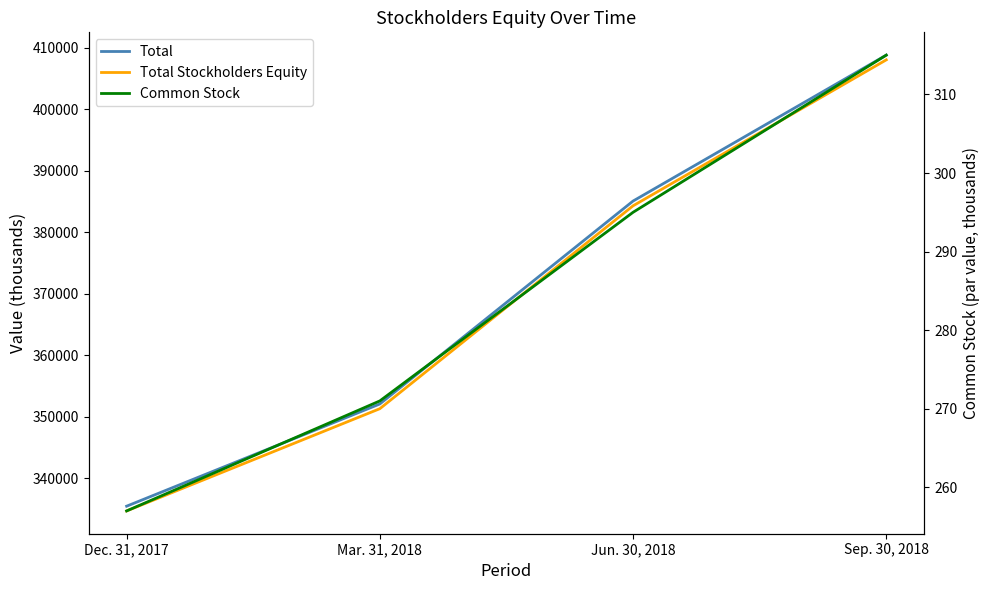

What is the label of the 1st point from the left?

Dec. 31, 2017